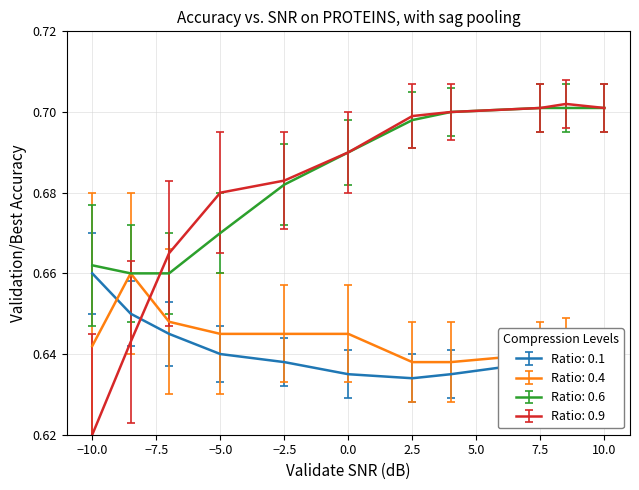

Count the number of categories in the chart.

11